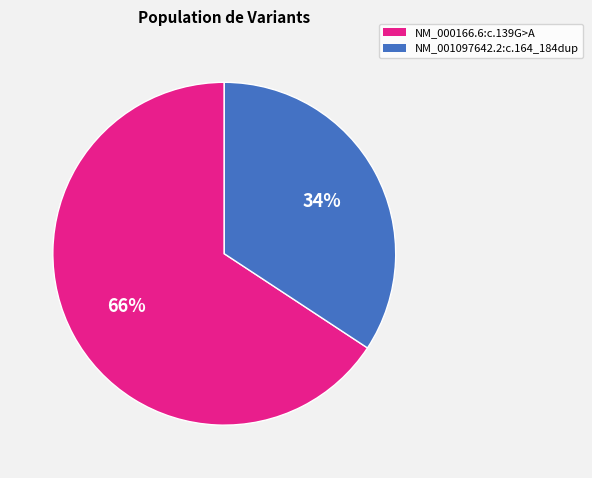

Does NM_001097642.2:c.164_184dup represent more than half of the total?

No